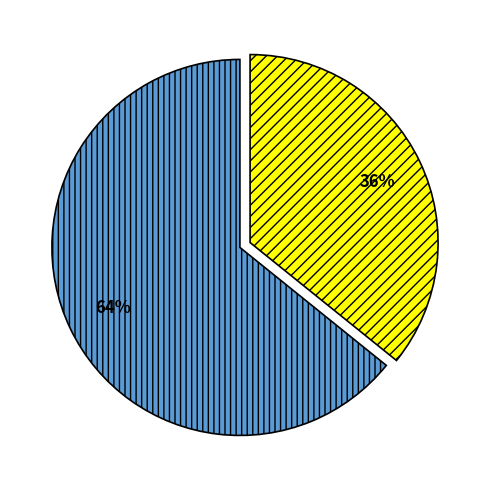

To the nearest percent, what is the difference between the largest and smallest slice percentages?

28%